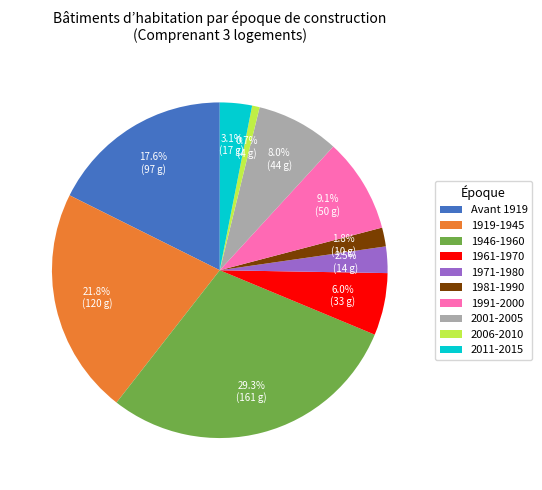

To the nearest percent, what portion does 2011-2015 represent?

3%